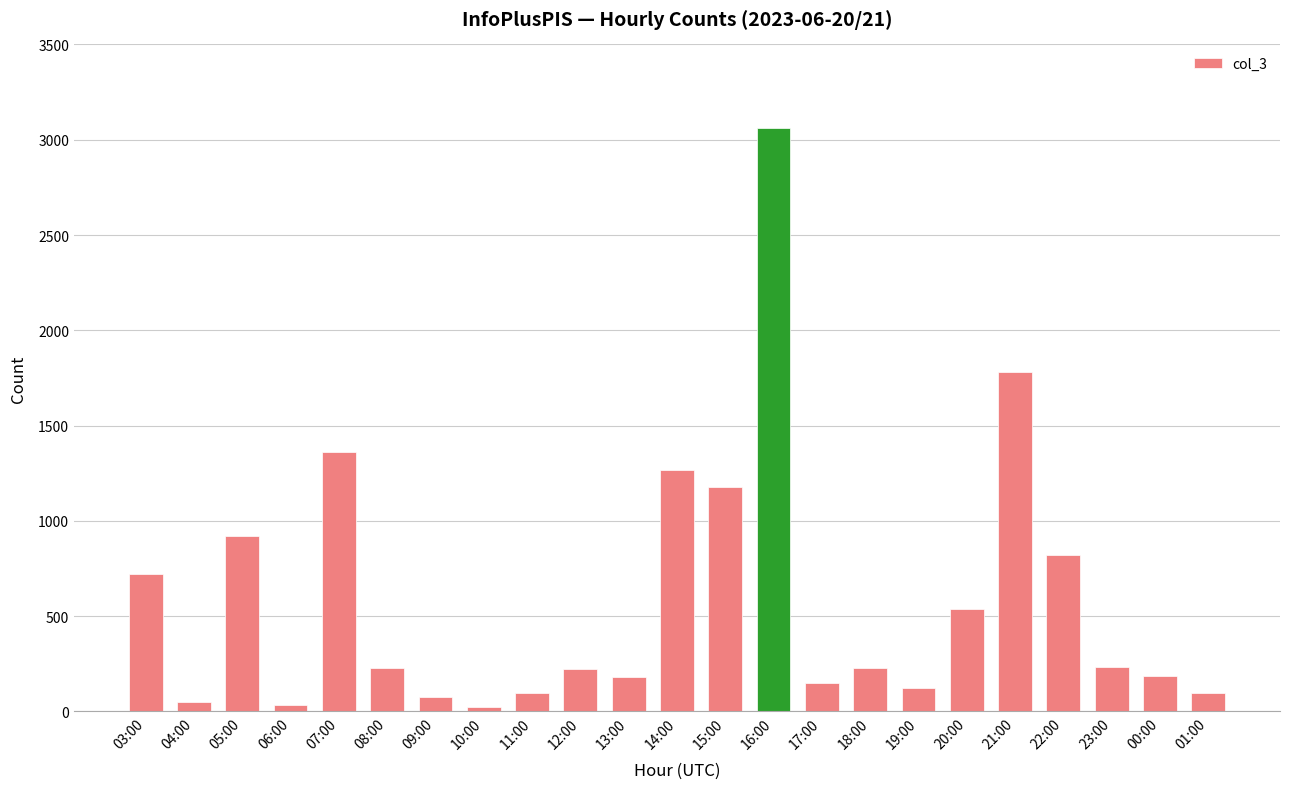

Count the number of categories in the chart.

23